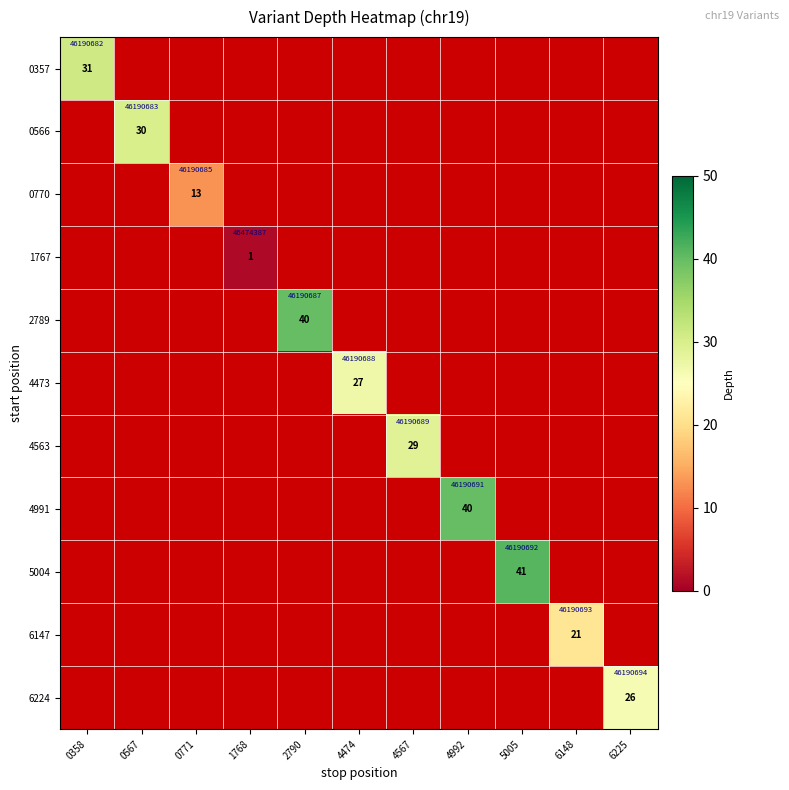

List the labels in order of 0357 value, largest first.

0358, 0567, 0771, 1768, 2790, 4474, 4567, 4992, 5005, 6148, 6225